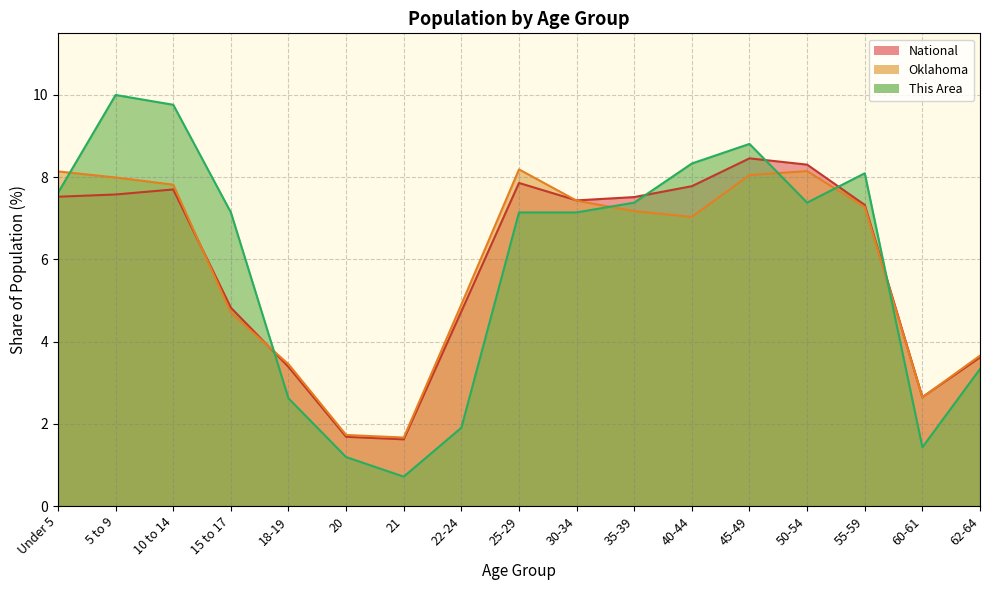

Reading left to right, list all the values displayed in this chart.

This Area: 7.6	10.0	9.8	7.1	2.6	1.2	0.7	1.9	7.1	7.1	7.4	8.3	8.8	7.4	8.1	1.4	3.3
Oklahoma: 8.1	8.0	7.8	4.7	3.5	1.7	1.7	4.9	8.2	7.4	7.2	7.0	8.1	8.1	7.3	2.6	3.7
National: 7.5	7.6	7.7	4.8	3.4	1.7	1.6	4.7	7.9	7.4	7.5	7.8	8.5	8.3	7.3	2.6	3.6